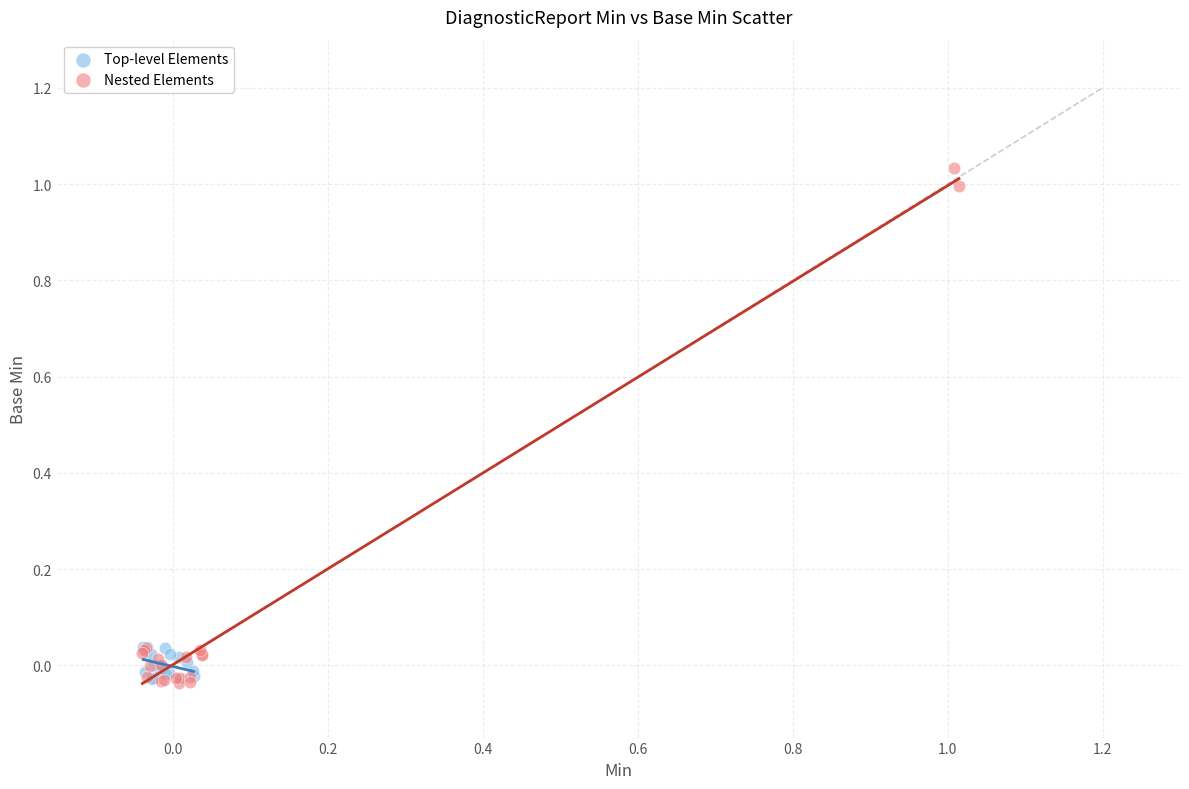

Which series has the widest spread of Y values?

Nested Elements